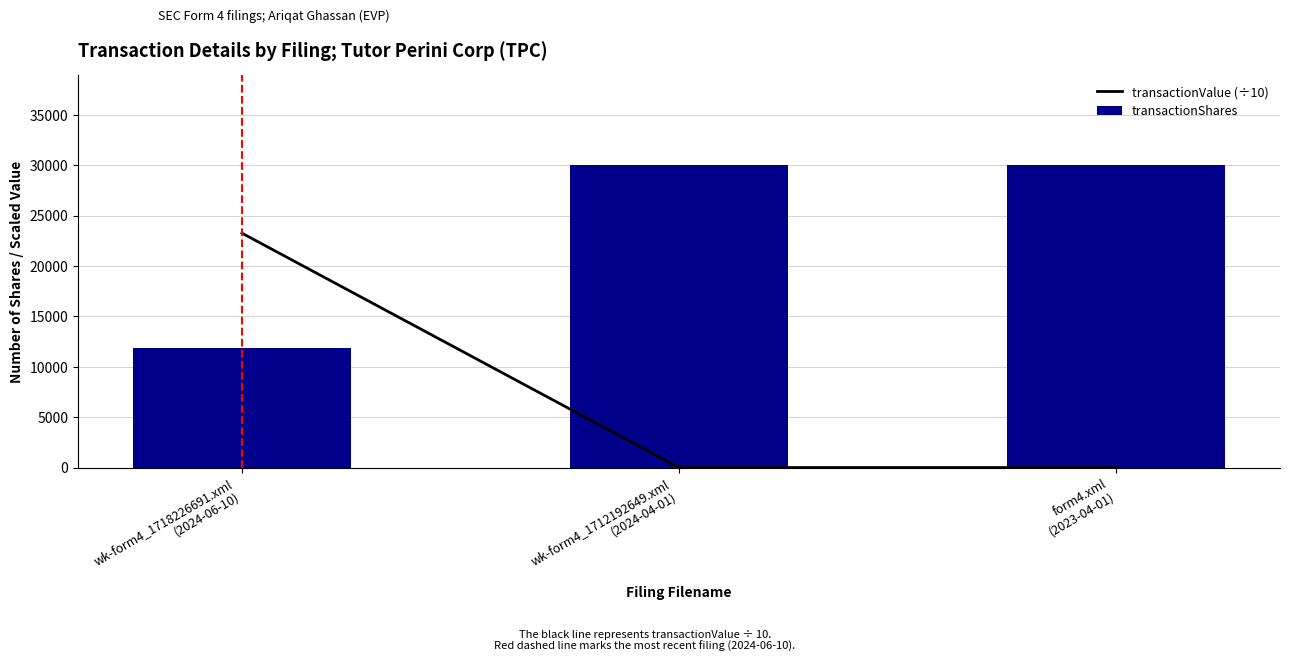

What is the spread (max minus min) of values at wk-form4_1718226691.xml
(2024-06-10)?

11404.5